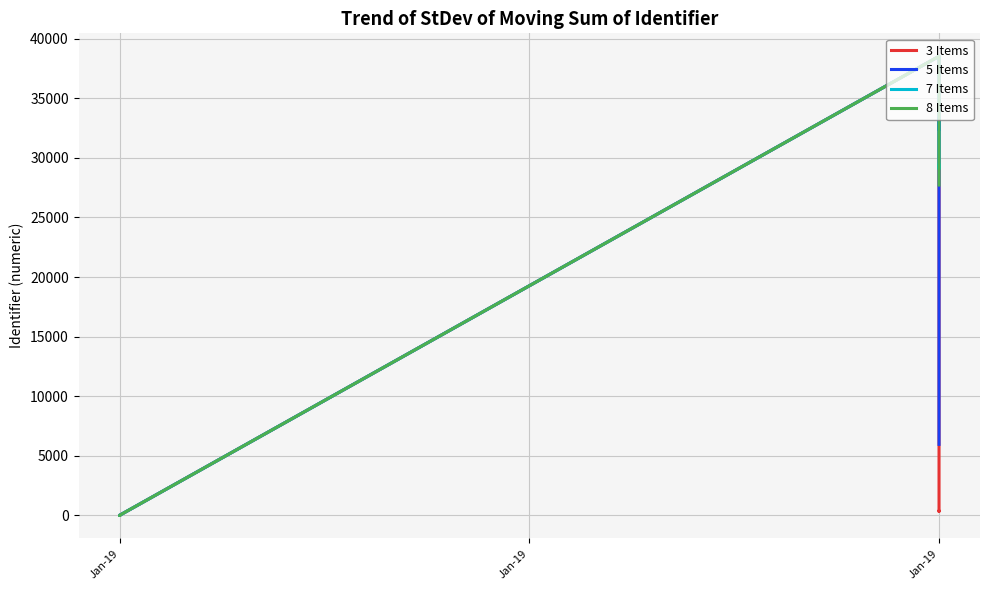

Which has a higher value, 7 or 5?

5